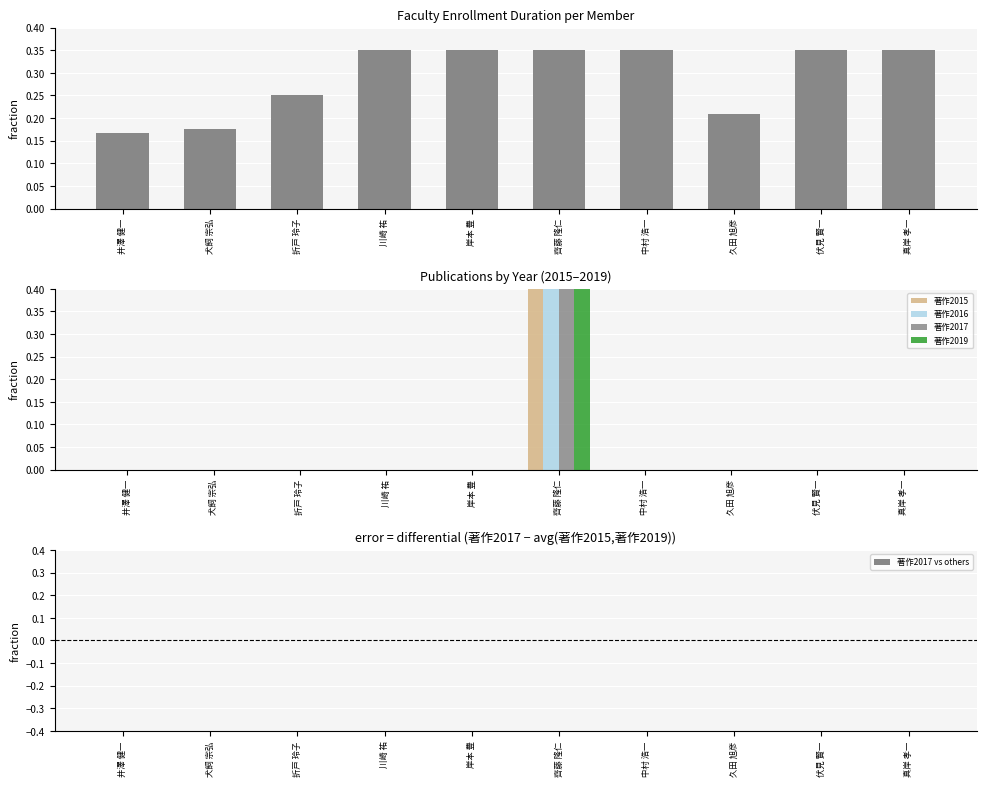

Are the bars horizontal?

No